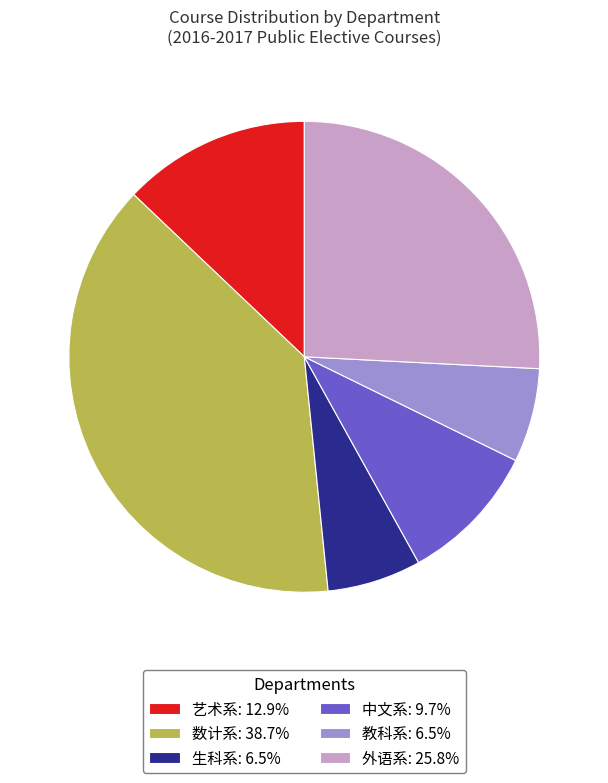

Is there a majority slice in this chart?

No